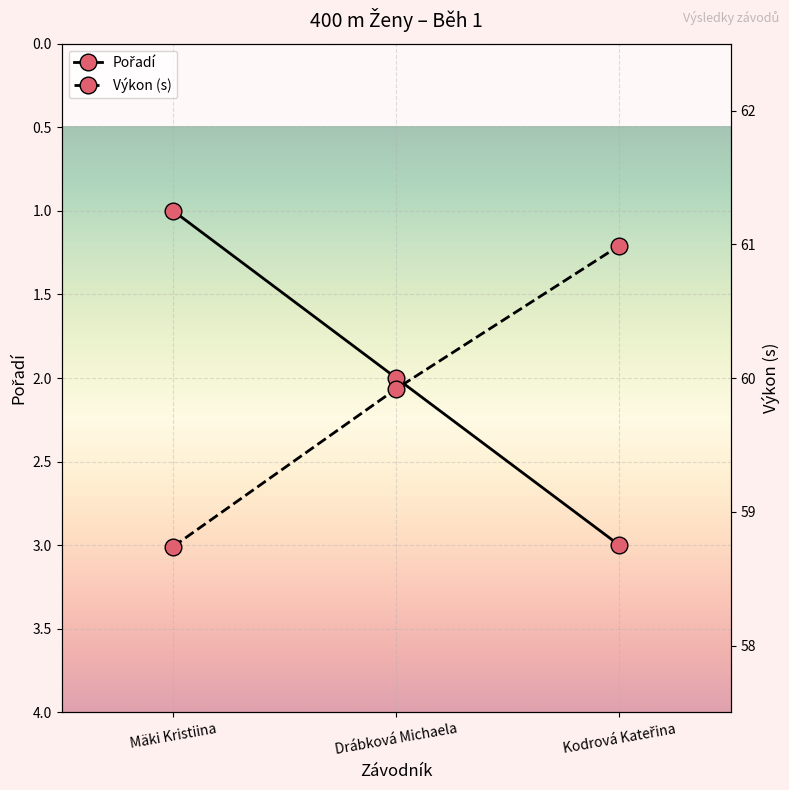

What is the label of the 2nd point from the left?

Drábková Michaela